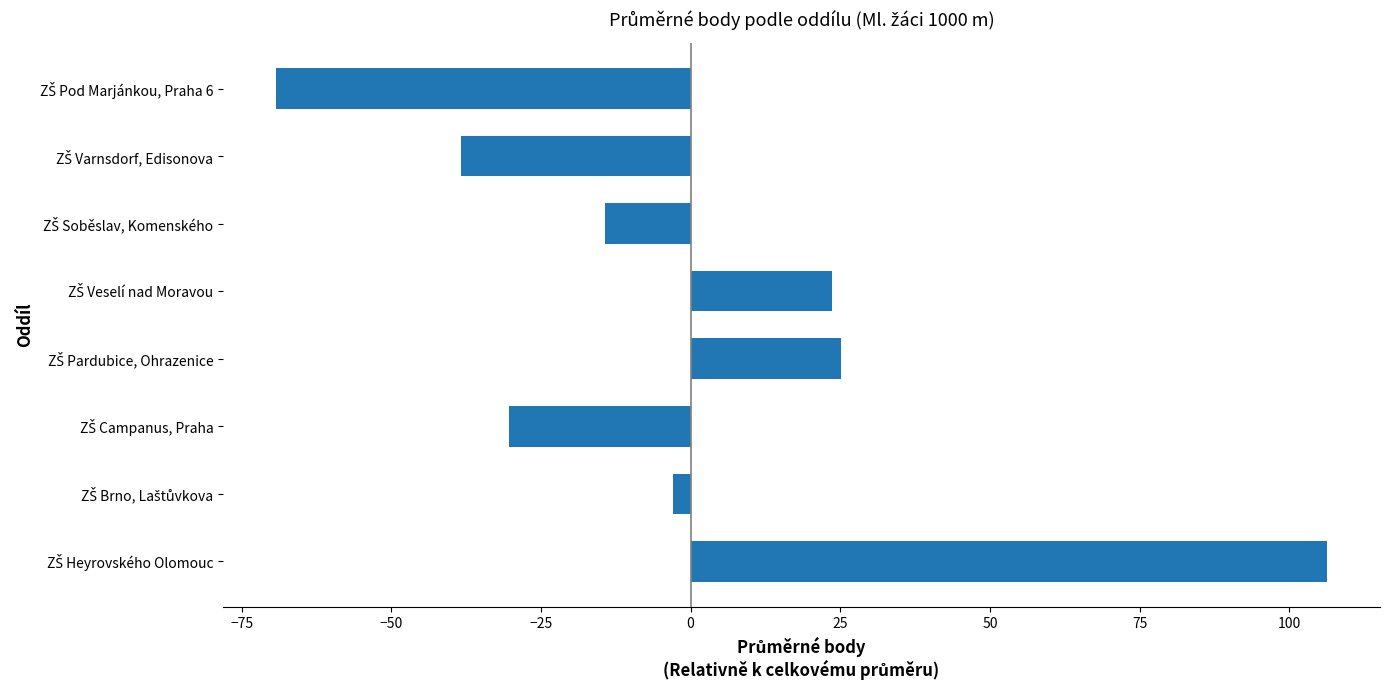

Are the bars grouped side by side (vs. stacked)?

No